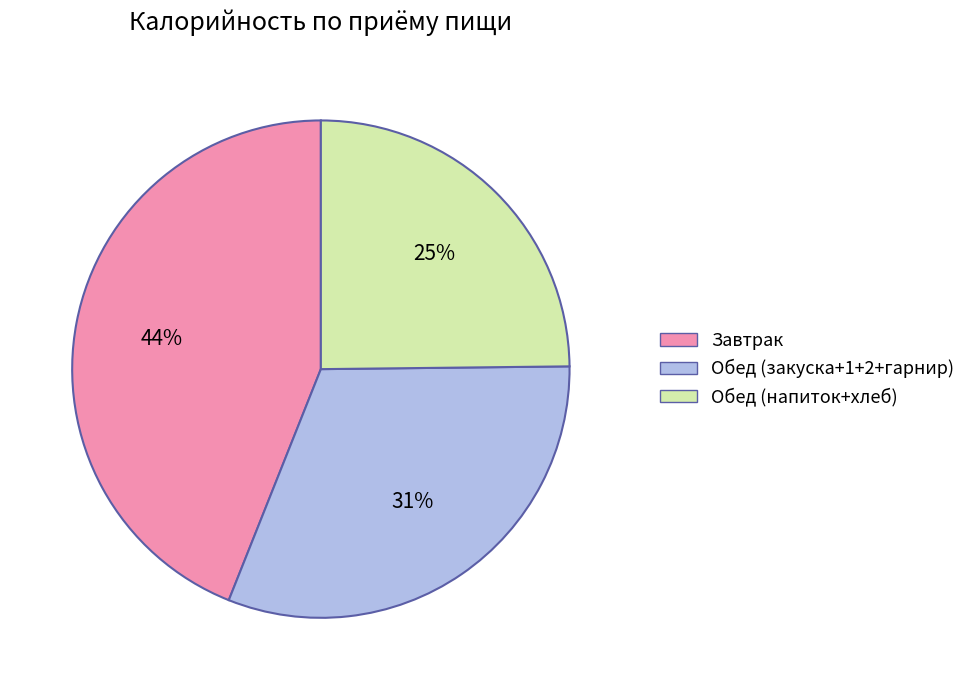

How many segments does this pie chart have?

3